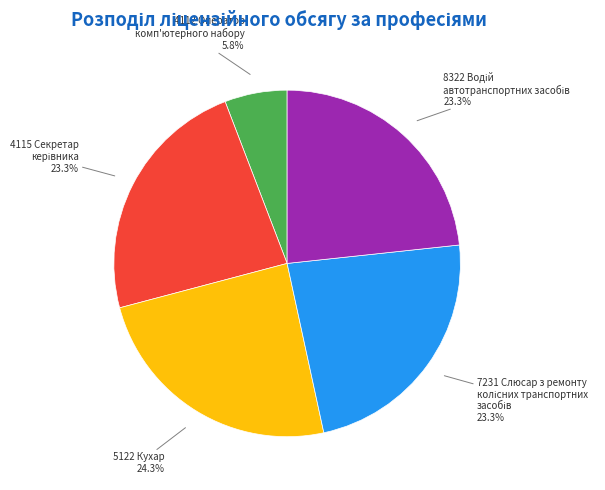

Does any single category account for the majority?

No